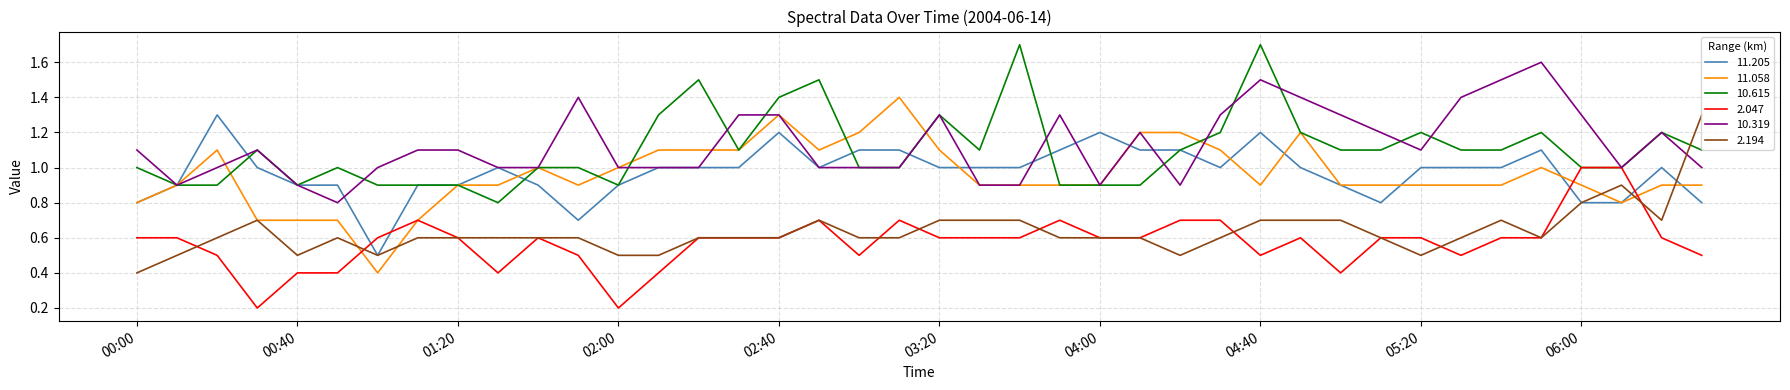

What are all the series names shown in the legend?

11.205, 11.058, 10.615, 2.047, 10.319, 2.194